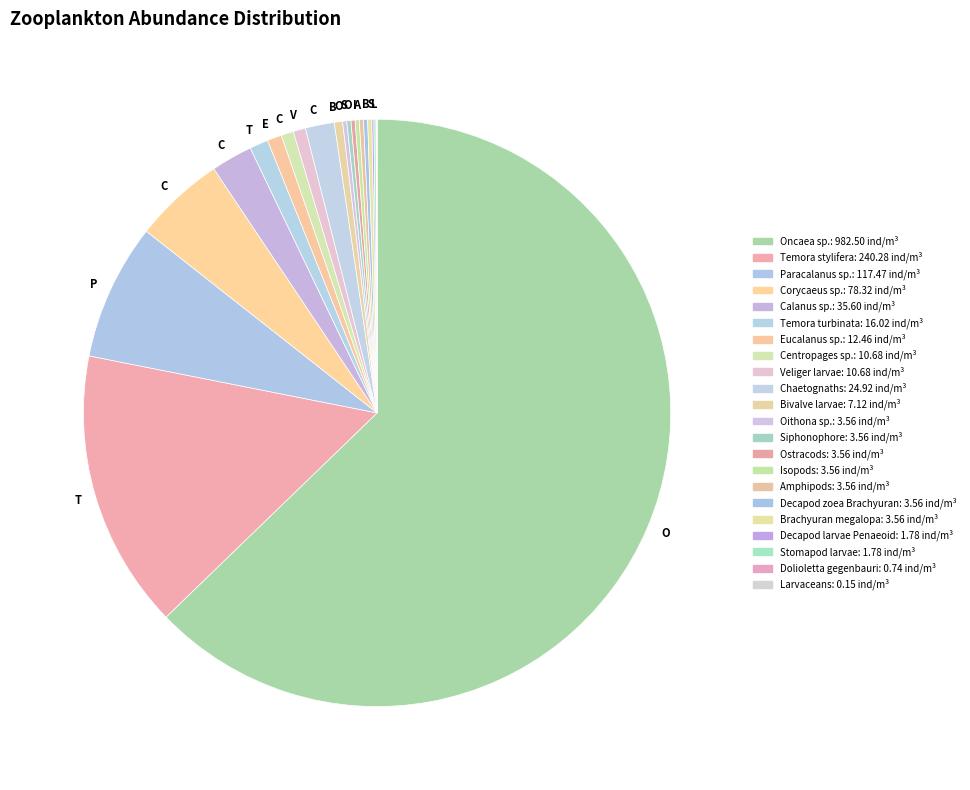

To the nearest percent, what is the average slice percentage?

5%